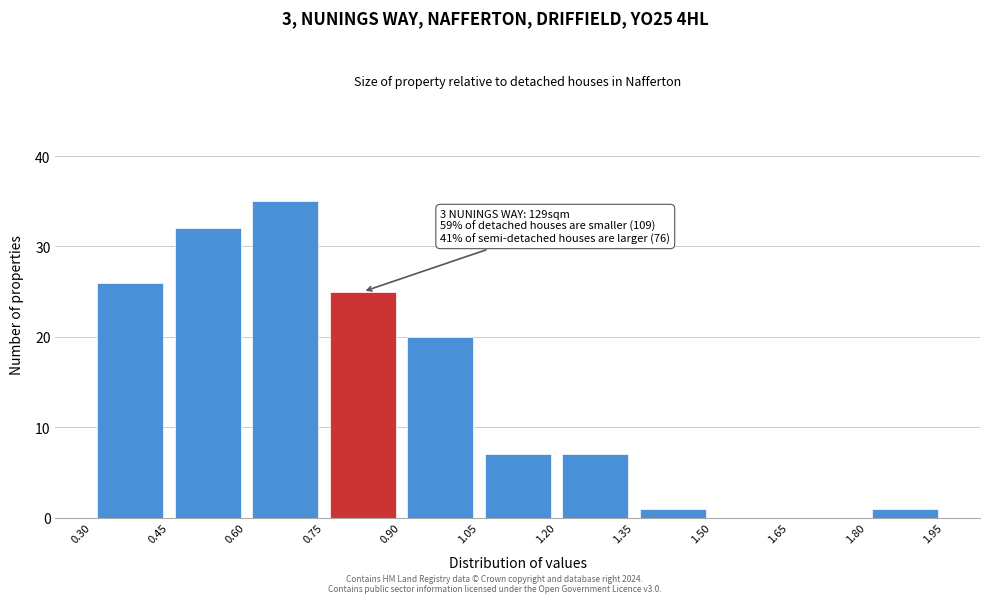

Over which range of the x-axis is the bar tallest?

0.60 to 0.75